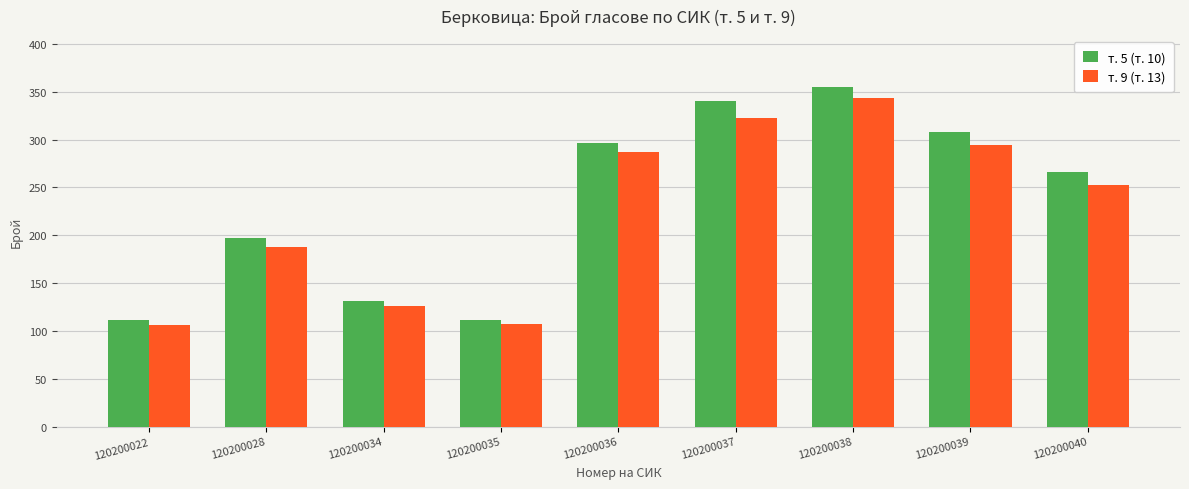

What is the sum of the т. 5 (т. 10) values at 120200040 and 120200035?

377